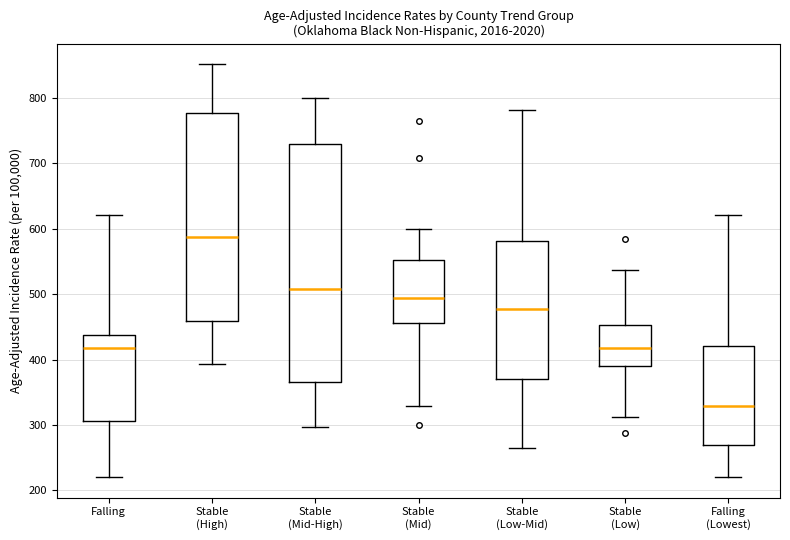

Reading left to right, transcribe this box plot: for each box, give where its median line is, the range the box spans, and where its two whiskers end, as read against the y-axis. The values are not printed on the chart, so give them approximately, as read against the axis.

Falling: median 420, box 310 to 440, whiskers 220 to 620
Stable (High): median 590, box 460 to 780, whiskers 390 to 850
Stable (Mid-High): median 510, box 370 to 730, whiskers 300 to 800
Stable (Mid): median 490, box 460 to 550, whiskers 330 to 600
Stable (Low-Mid): median 480, box 370 to 580, whiskers 260 to 780
Stable (Low): median 420, box 390 to 450, whiskers 310 to 540
Falling (Lowest): median 330, box 270 to 420, whiskers 220 to 620